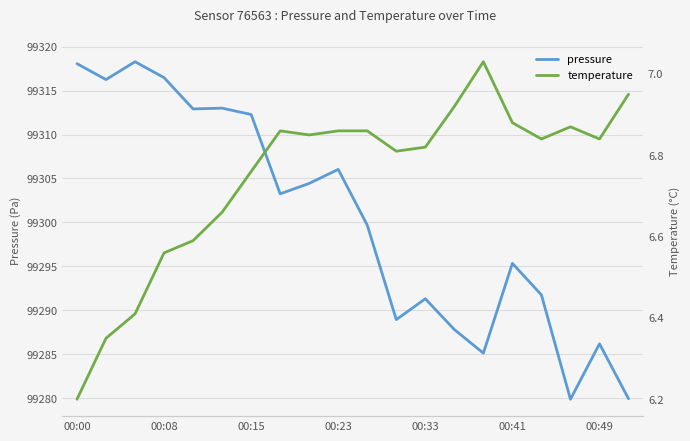

What is the sum of all pressure values?

1986006.9